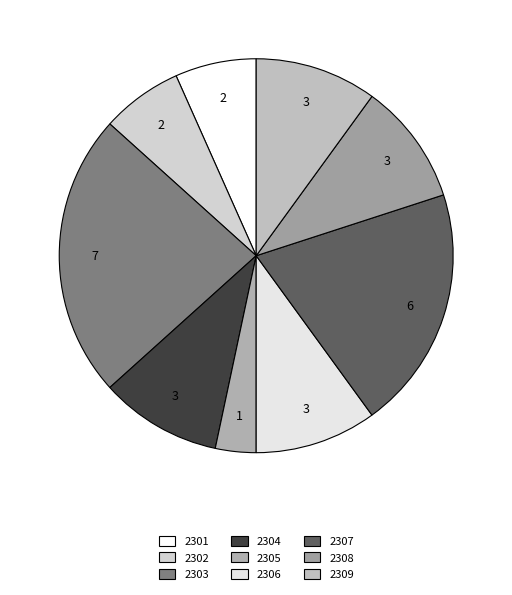

Between 2309 and 2303, which is larger?

2303